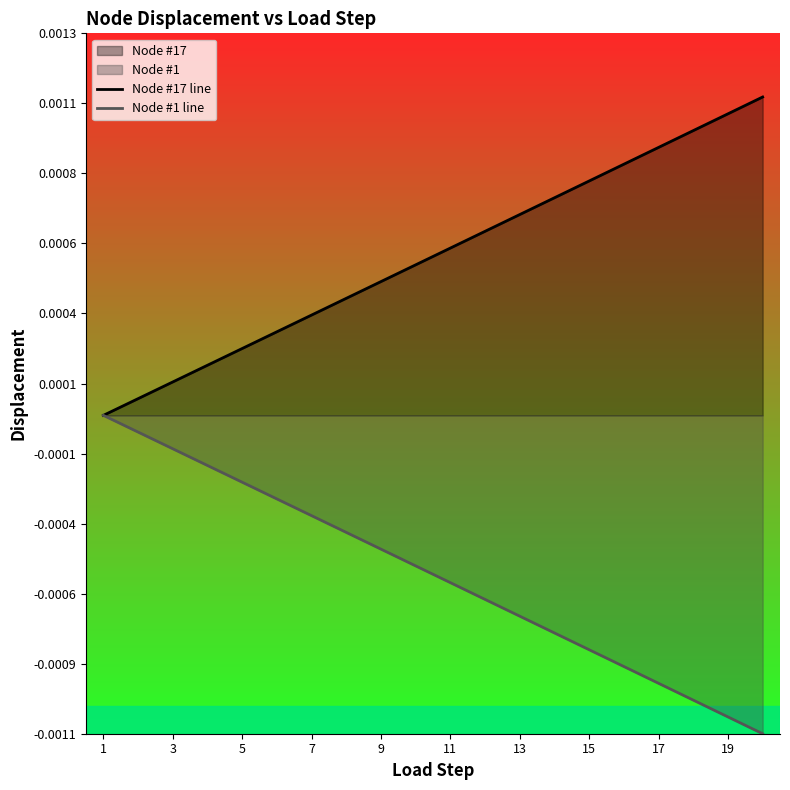

List the series in order of their overall mean, lowest first.

Node #1 line, Node #17 line